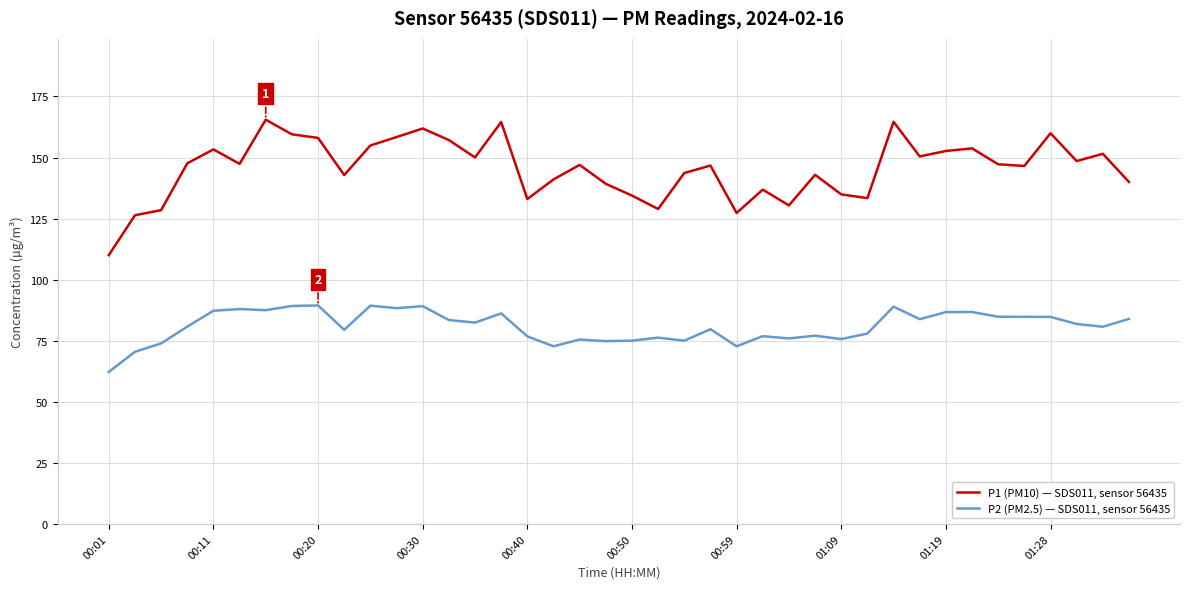

True or false: P2 (PM2.5) — SDS011, sensor 56435 and P1 (PM10) — SDS011, sensor 56435 intersect in this chart.

False